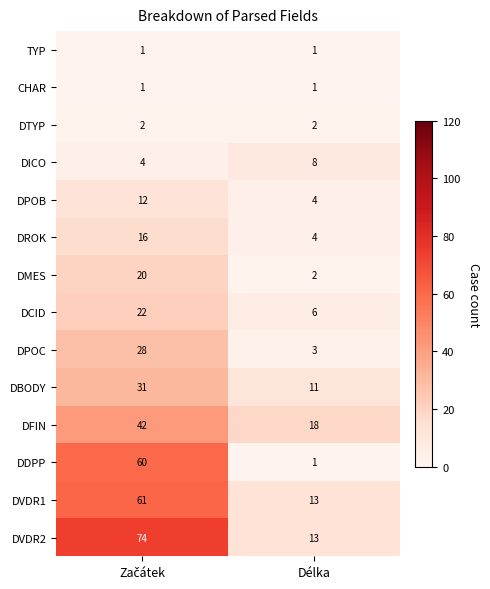

At how many categories does at least one series exceed 10?

2